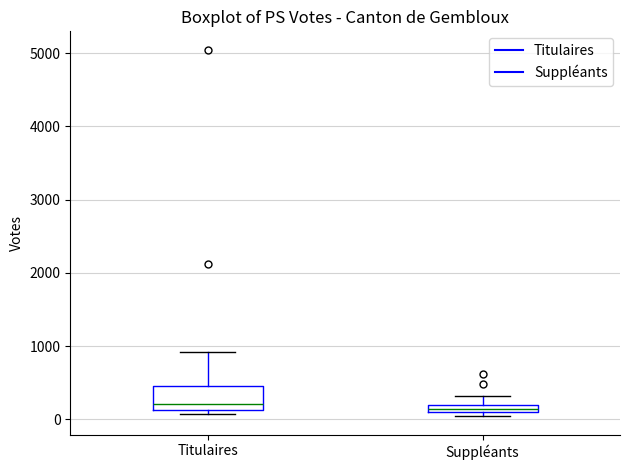

Where is the upper edge of the box for Suppléants on the y-axis? The values are not printed on the chart, so give them approximately, as read against the axis.

200